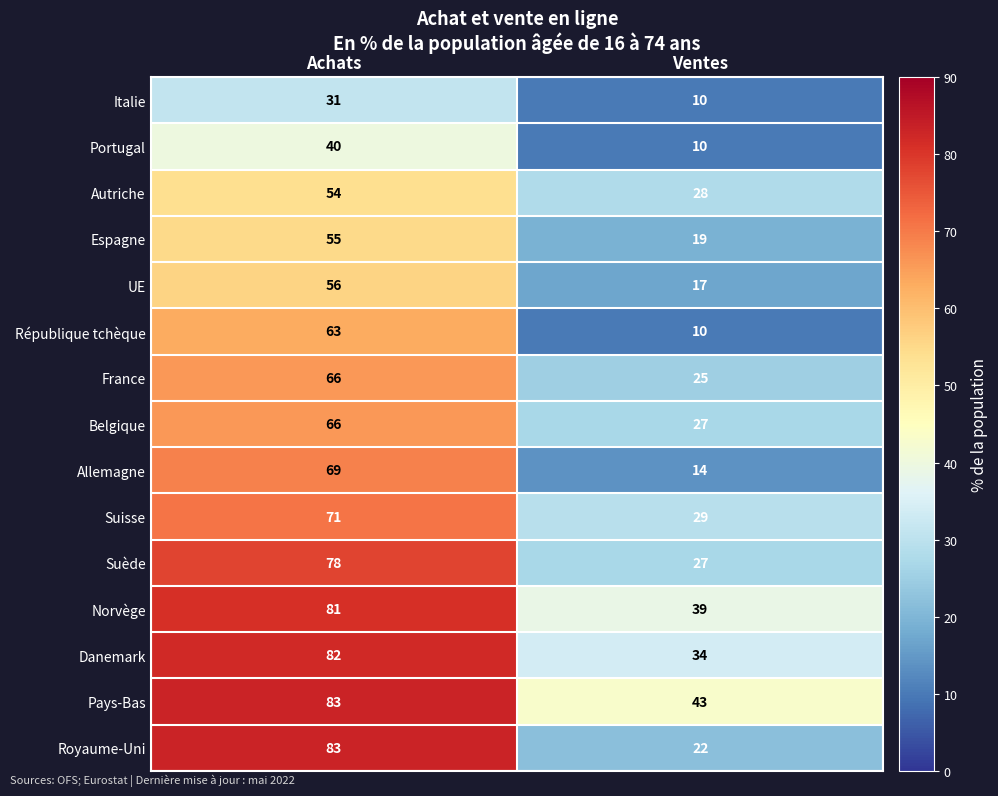

Which series has the largest range (max minus min)?

Royaume-Uni